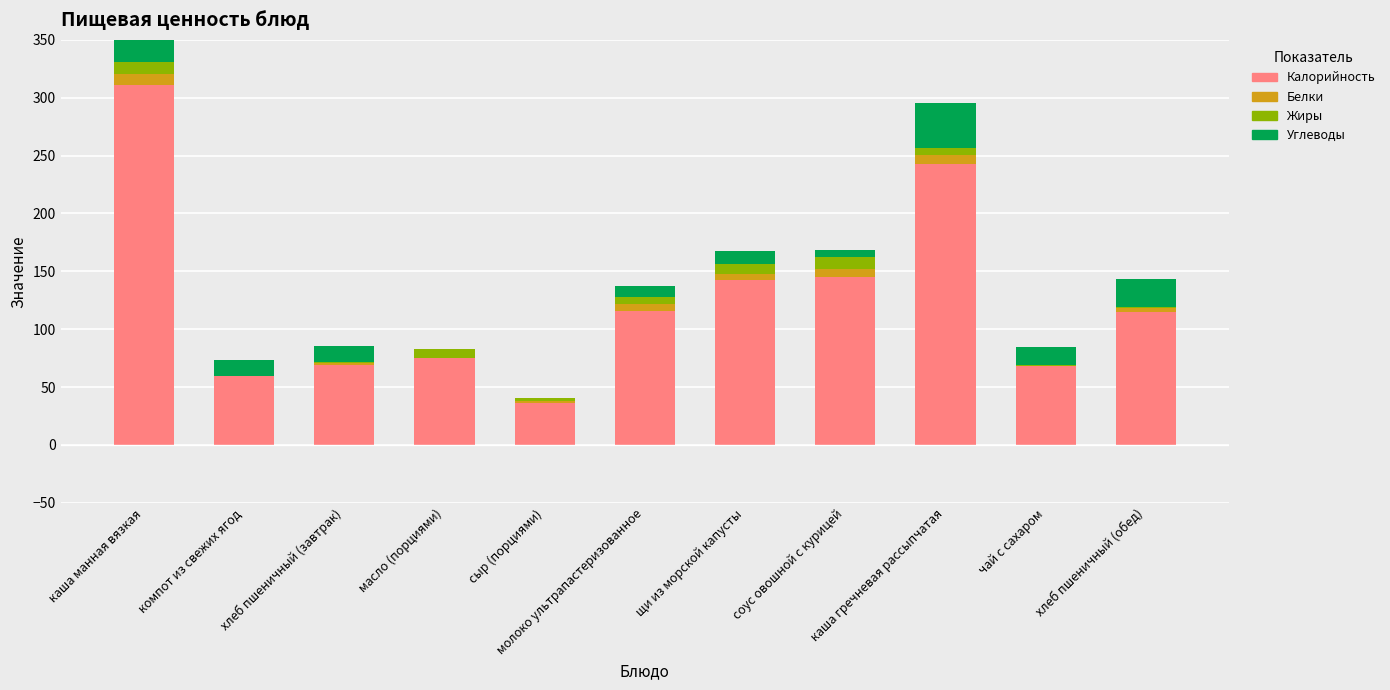

Reading left to right, list all the values displayed in this chart.

Калорийность: 310.9	59.3	68.9	74.8	36.0	116.0	142.9	145.4	242.4	68.4	114.8
Белки: 9.2	0.3	2.2	0.1	2.0	6.0	5.1	6.5	8.4	0.2	3.7
Жиры: 10.4	0.1	0.2	8.3	3.0	6.0	8.7	10.4	6.2	0.1	0.3
Углеводы: 45.4	13.7	14.6	0.1	0.0	9.0	11.0	6.4	38.2	16.2	24.3